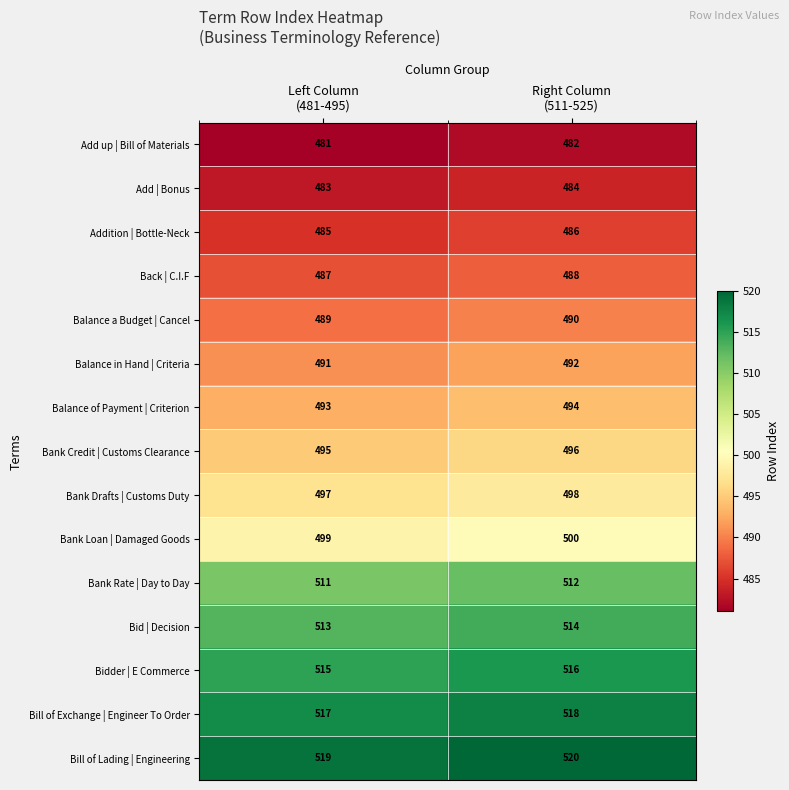

Which series has the largest total across all categories?

Bill of Lading | Engineering